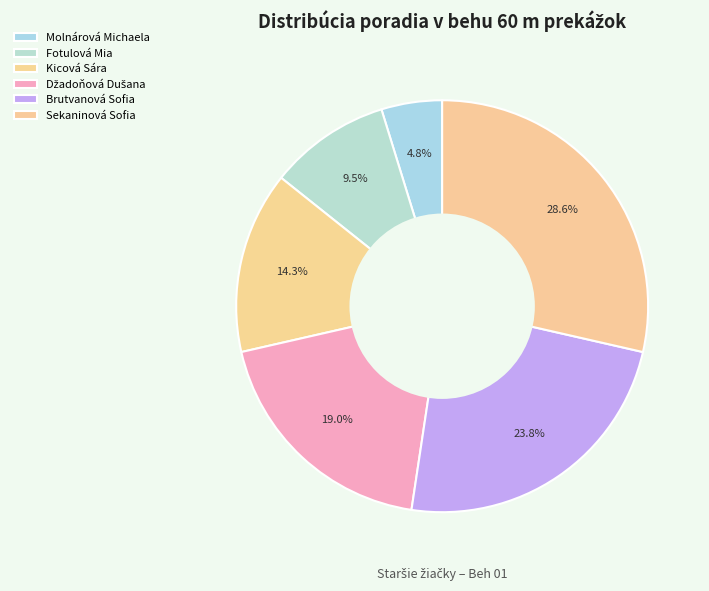

To the nearest percent, what is the average slice percentage?

17%